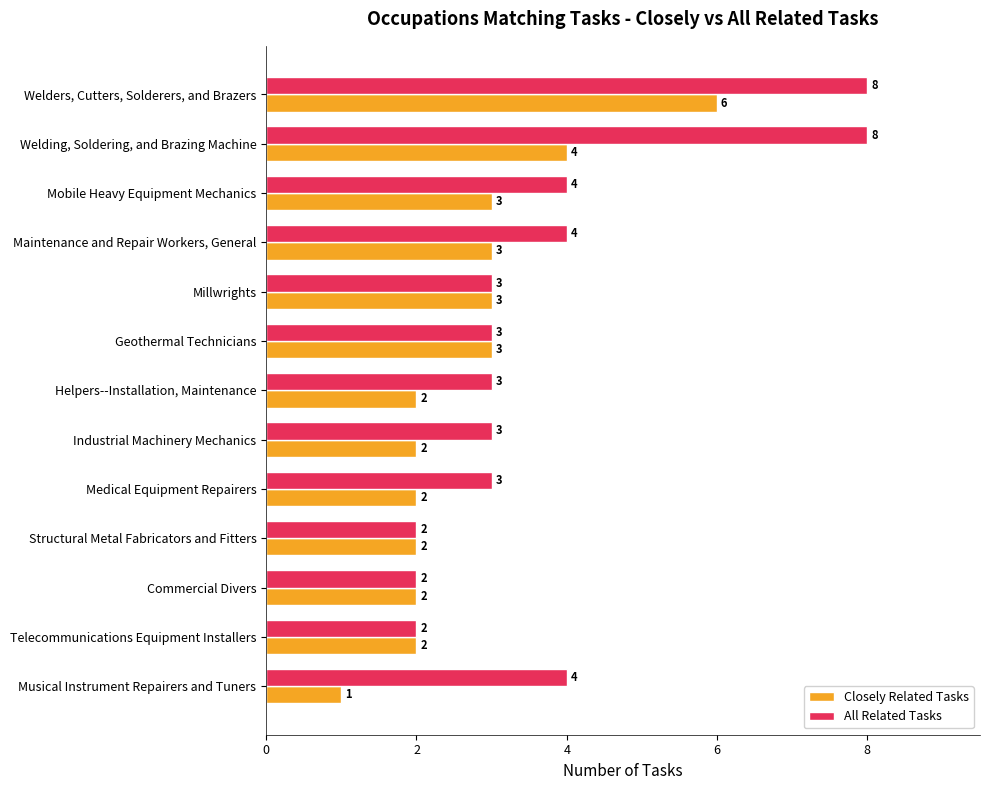

What is the average value of the All Related Tasks series?

4